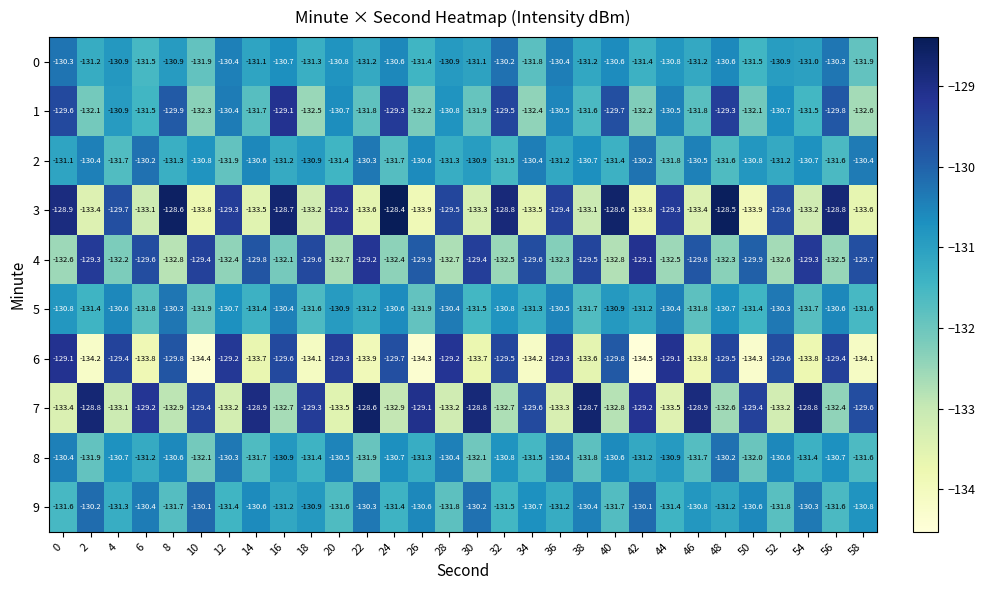

The value of 4 at 4 is -237.6. True or false?

False